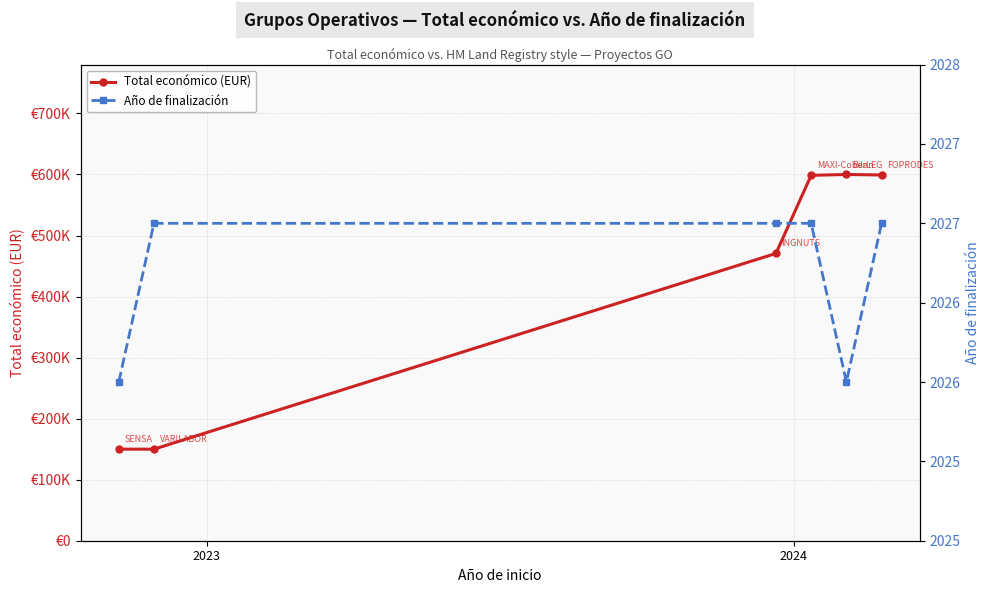

How many interior local valleys does the Año de finalización series have?

1